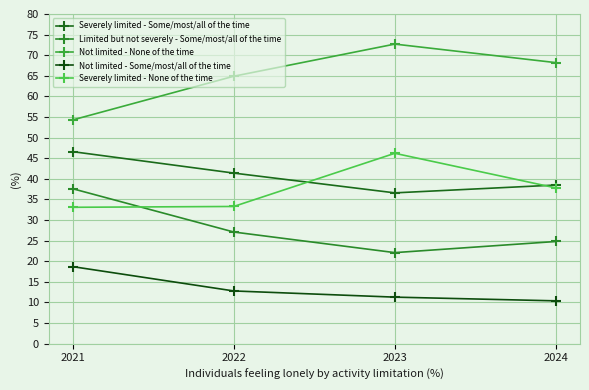

What is the value of the Not limited - None of the time point at the 4th from the left?

68.2